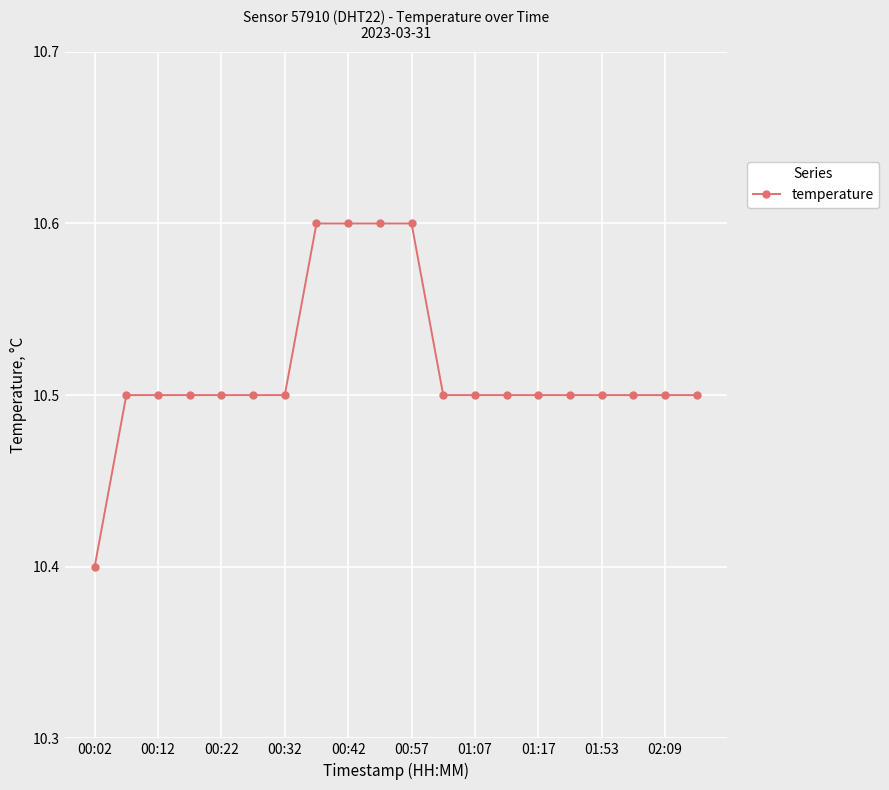

Count the values in the range 10 to 11.

20